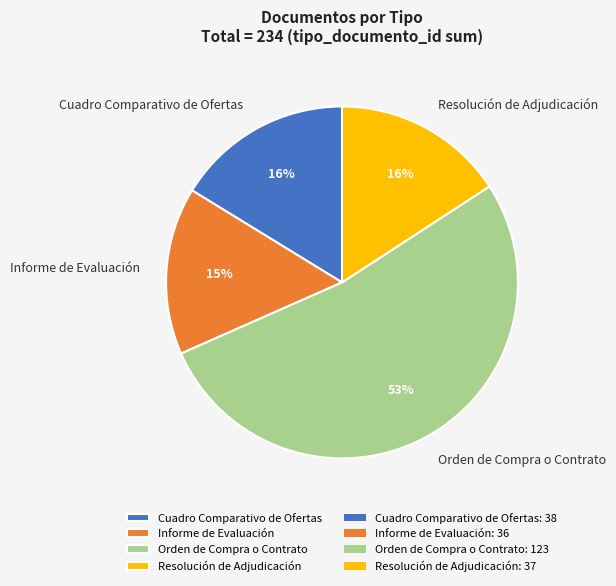

Does any single category account for the majority?

Yes